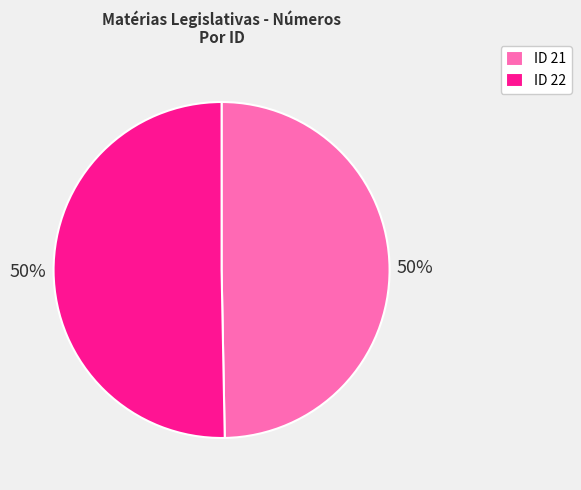

Combined, do ID 21 and ID 22 account for over 50%?

Yes